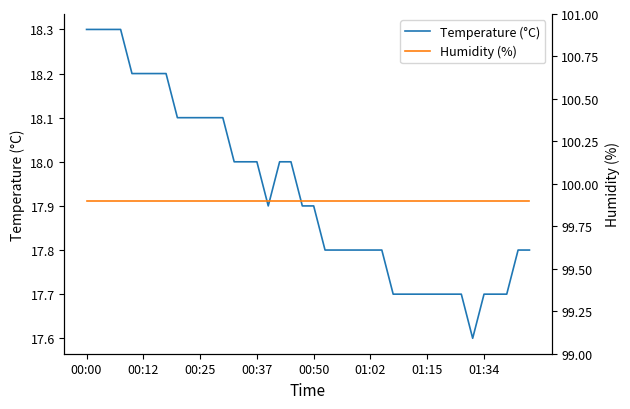

True or false: Humidity (%) and Temperature (°C) cross at least once.

False